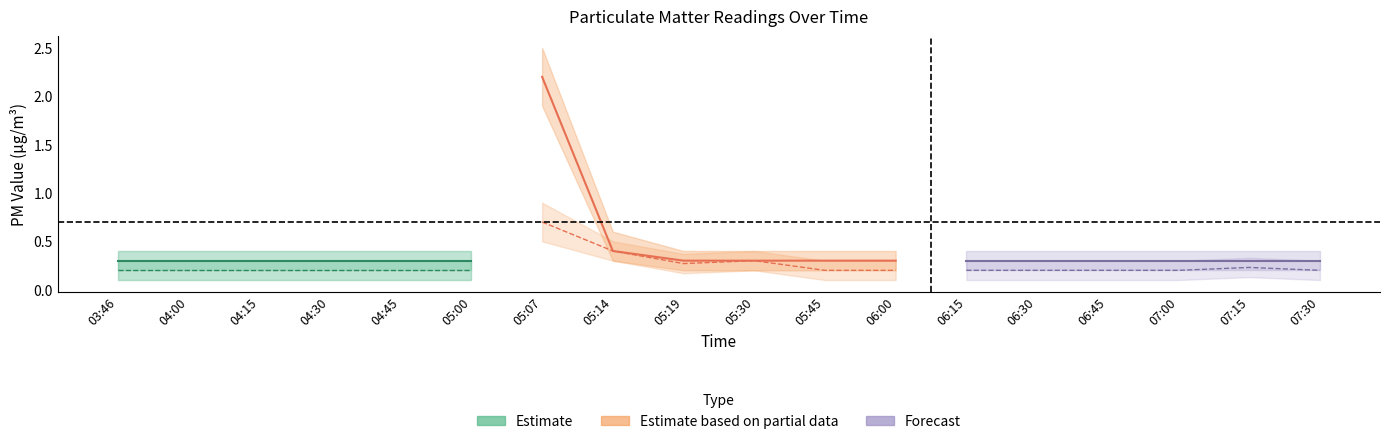

Does the chart have visible grid lines?

No